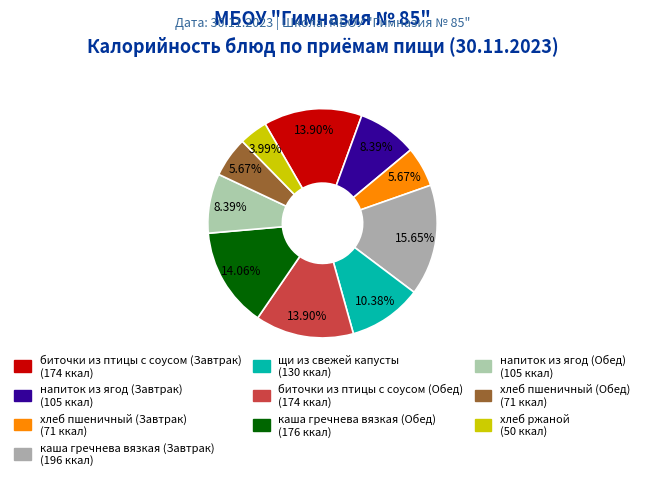

How many slices are in this pie chart?

10